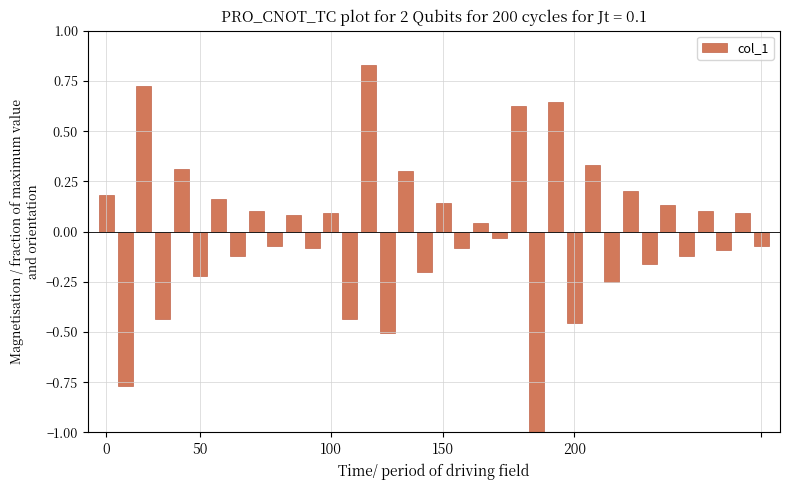

How many values exceed 0?

18